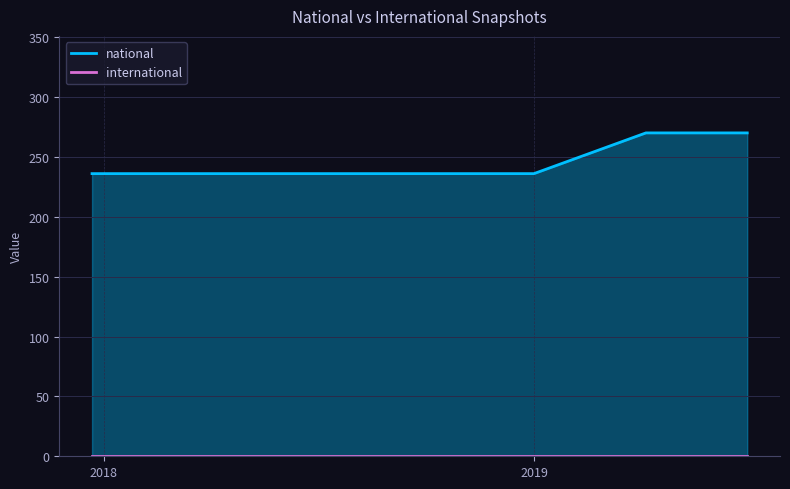

At 2019-07-01, list the series in order from largest to smallest.

national, international